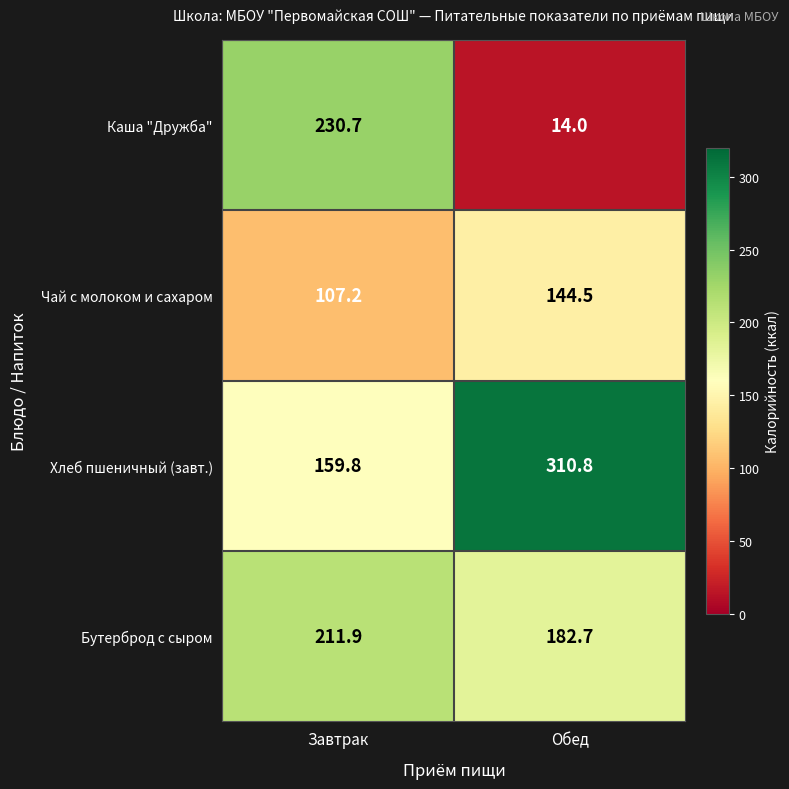

What is the sum of the Бутерброд с сыром values at Обед and Завтрак?

394.6